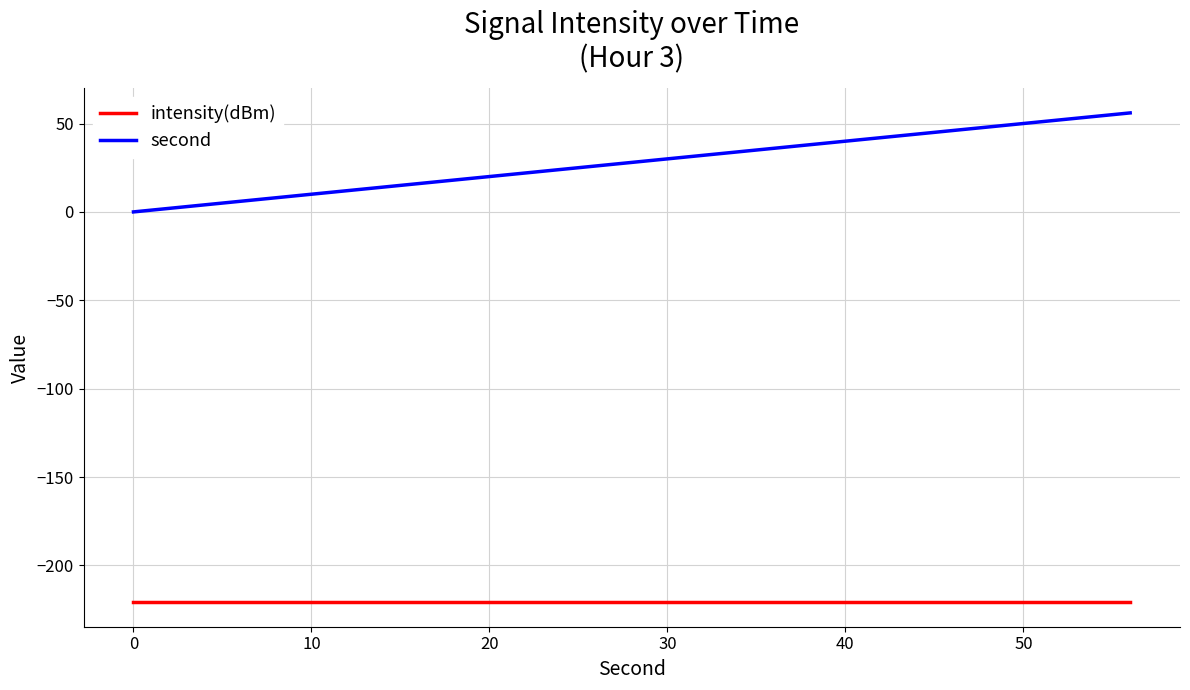

What is the maximum value shown in the chart?

56.0